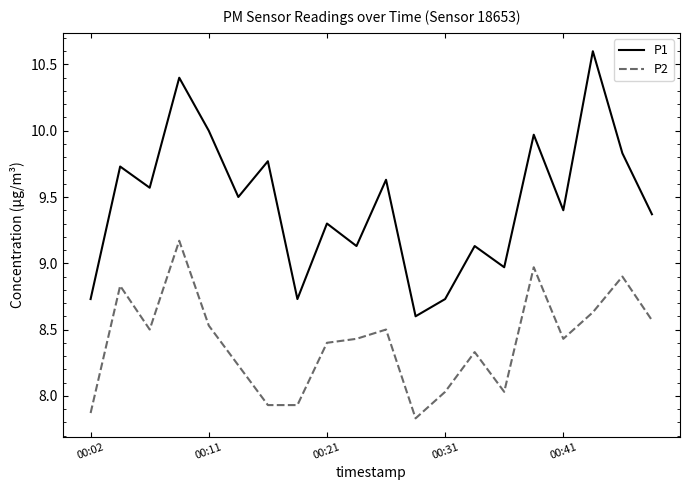

What is the greatest value displayed?

10.6